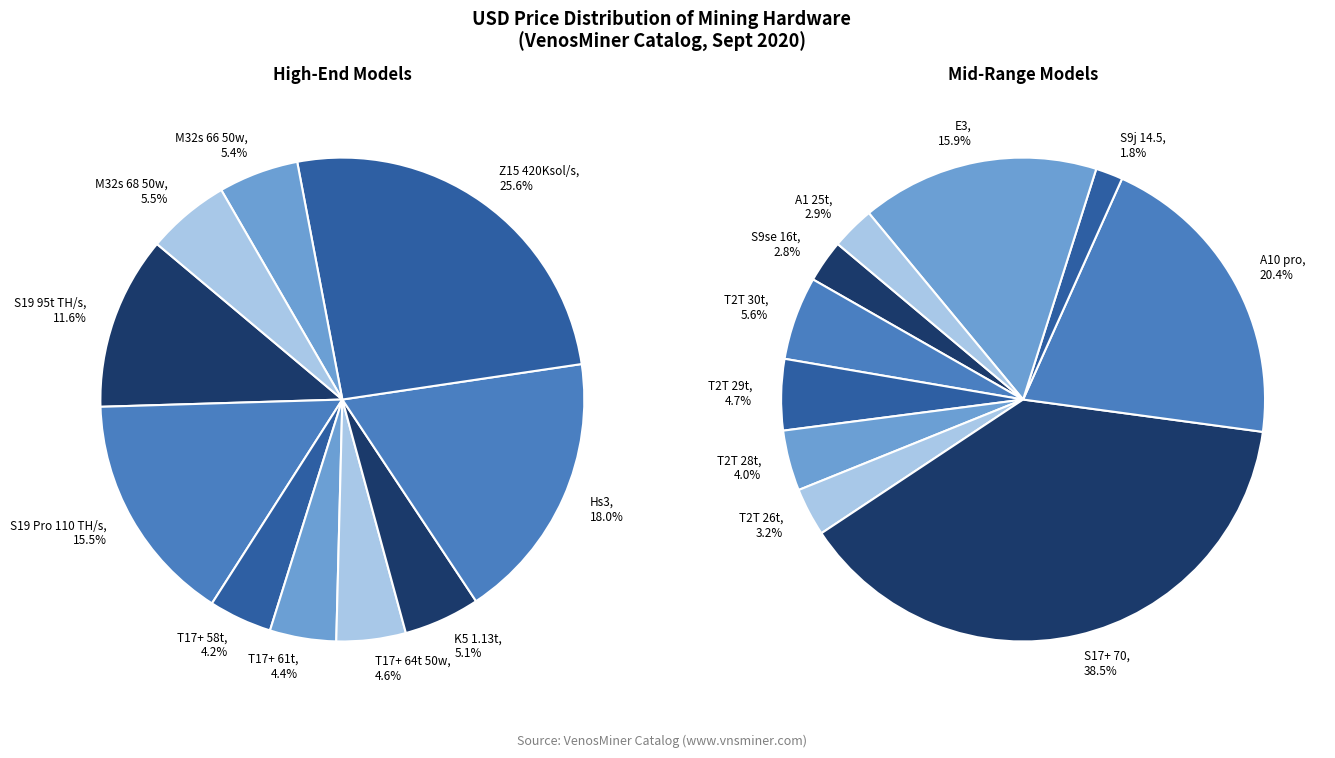

What percentage is the Z15 420Ksol/s slice, to the nearest percent?

26%